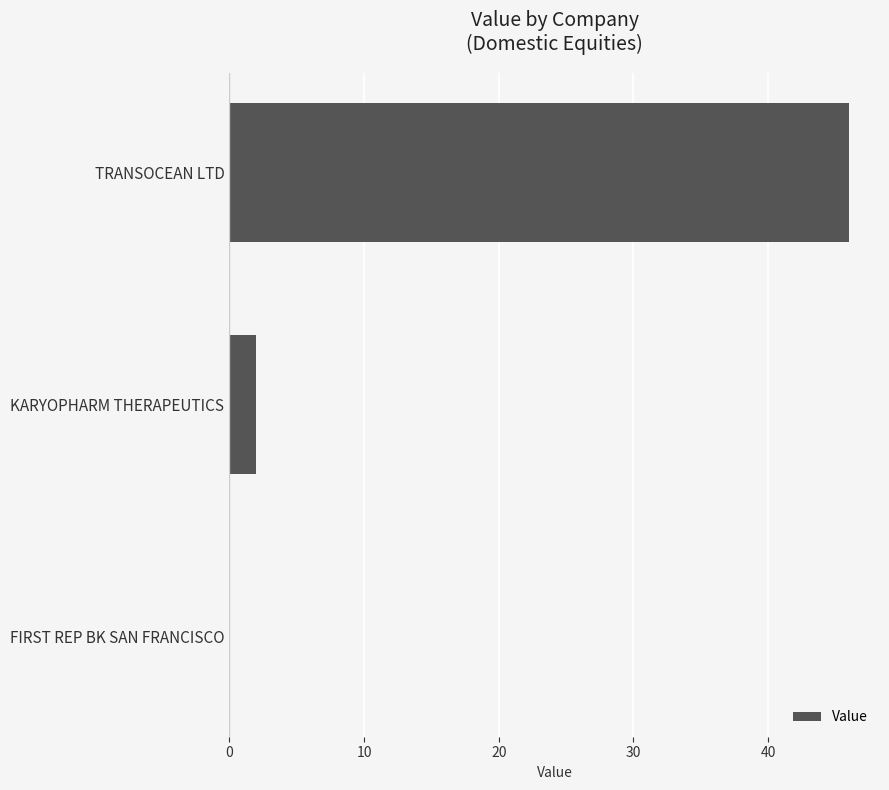

Reading bottom to top, transcribe all the data shown in this chart.

FIRST REP BK SAN FRANCISCO=0	KARYOPHARM THERAPEUTICS=2	TRANSOCEAN LTD=46